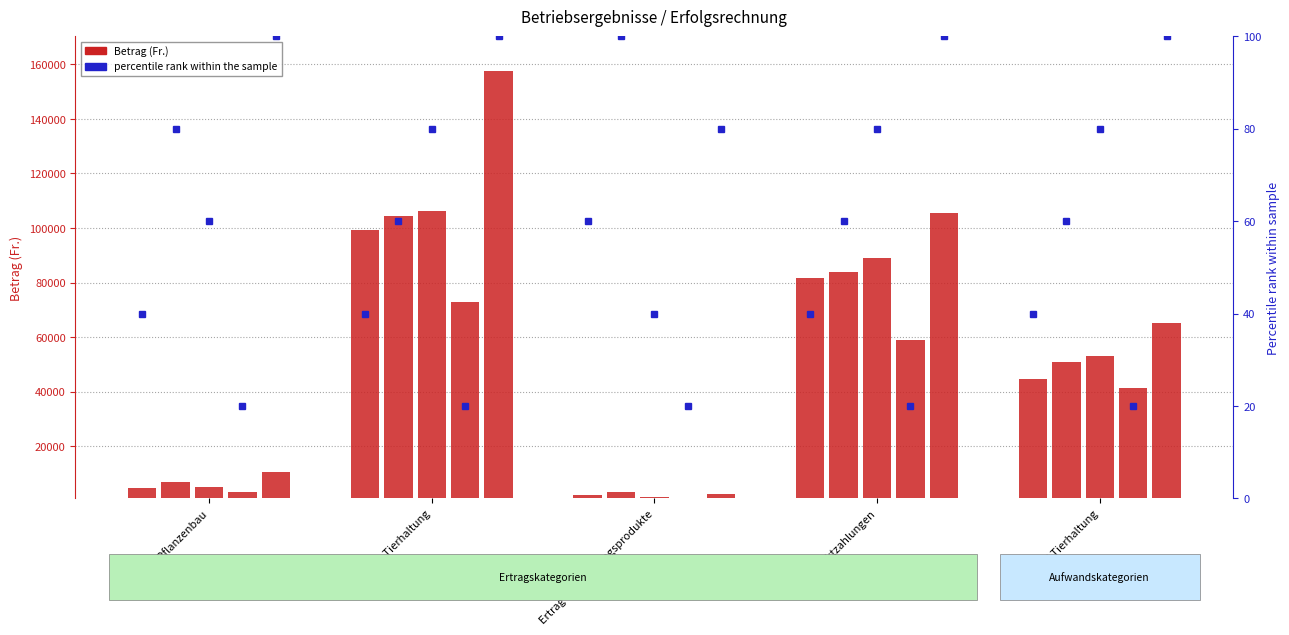

How many groups of bars are there?

5